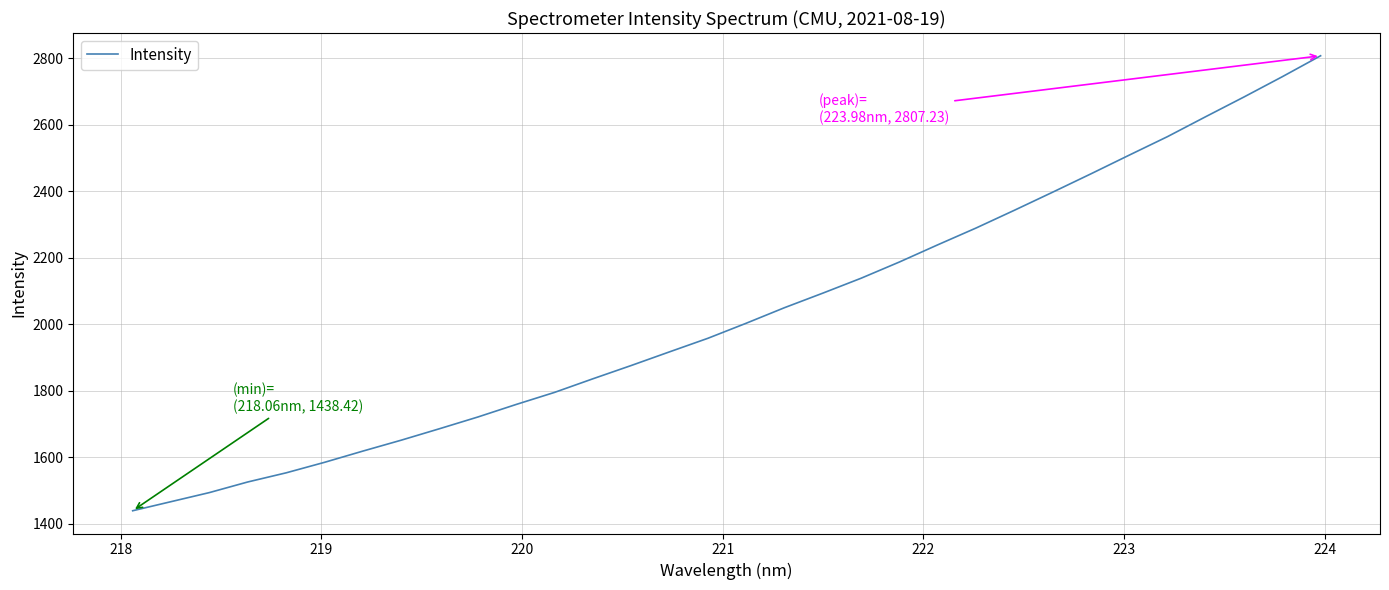

What is the difference between the maximum and minimum values?

1368.8